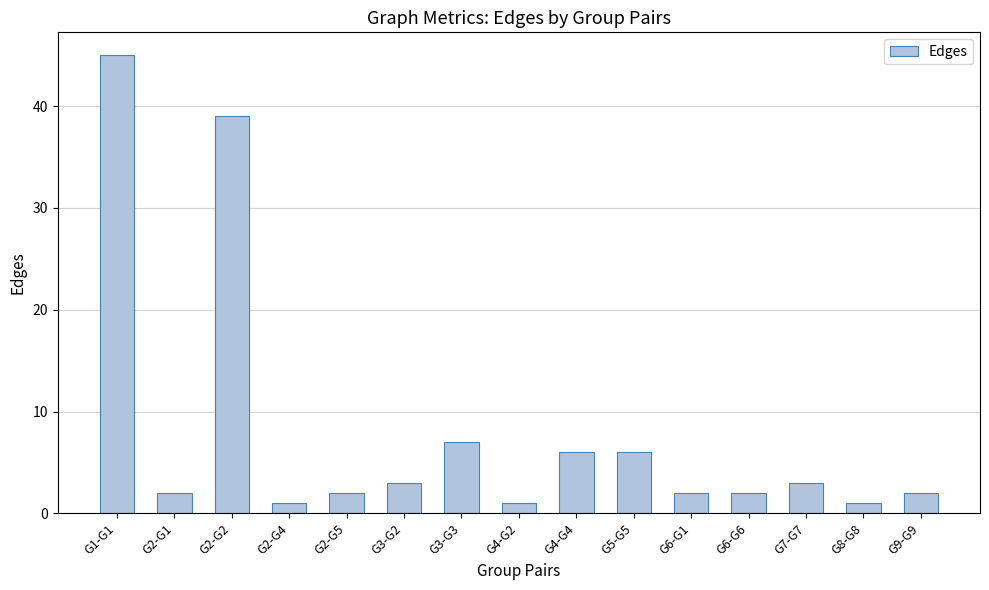

The value at G6-G1 is 2. True or false?

True